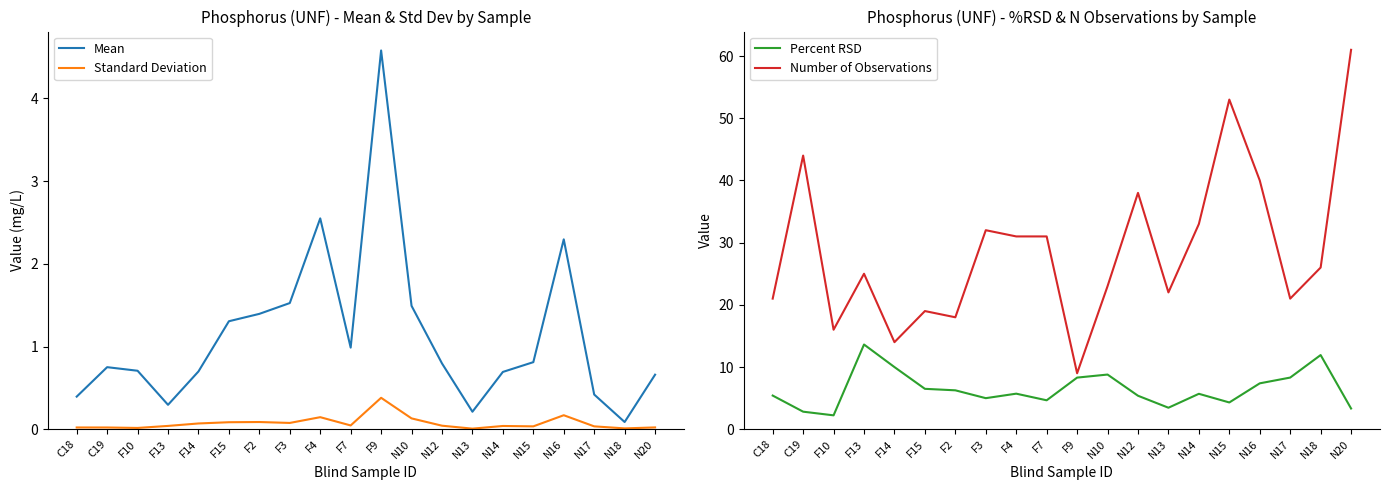

What is the label of the 4th point from the right?

N16